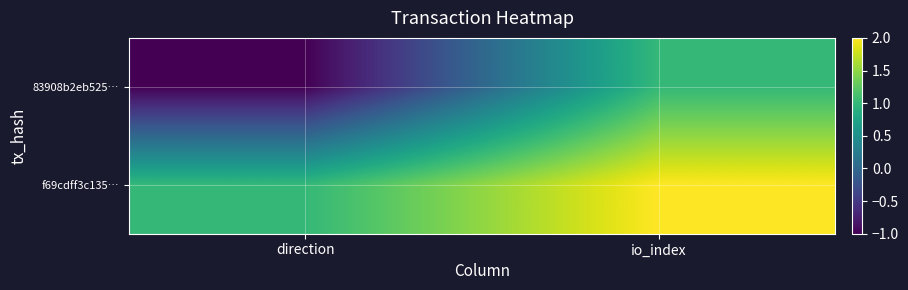

Which series has the widest spread of values?

83908b2eb525…